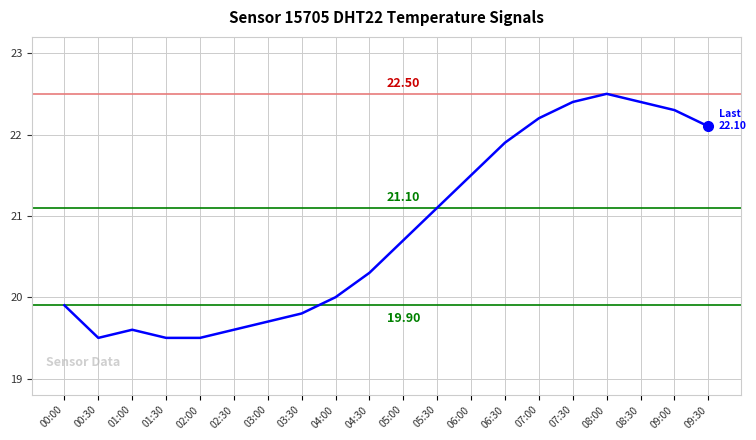

Approximately how many times larger is the value at 07:30 compared to 09:00?

1.0